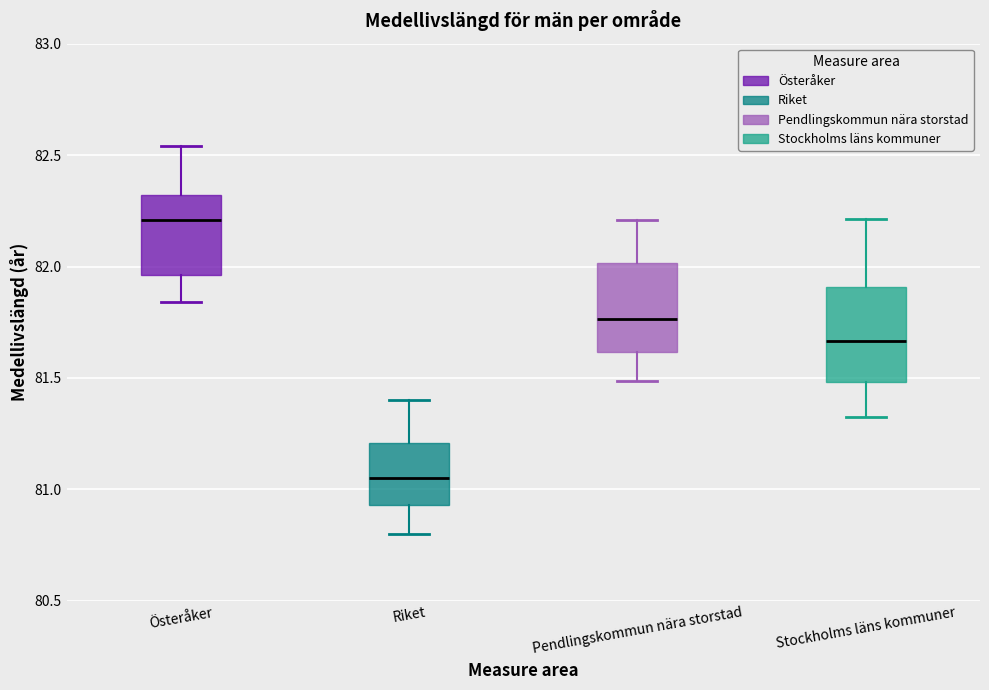

Reading left to right, read every box against the y-axis: the position of its median line, the range the box covers, and the ends of its whiskers. The values are not printed on the chart, so give them approximately, as read against the axis.

Österåker: median 82.20, box 81.95 to 82.30, whiskers 81.85 to 82.55
Riket: median 81.05, box 80.95 to 81.20, whiskers 80.80 to 81.40
Pendlingskommun nära storstad: median 81.75, box 81.60 to 82.00, whiskers 81.50 to 82.20
Stockholms läns kommuner: median 81.65, box 81.50 to 81.90, whiskers 81.30 to 82.20